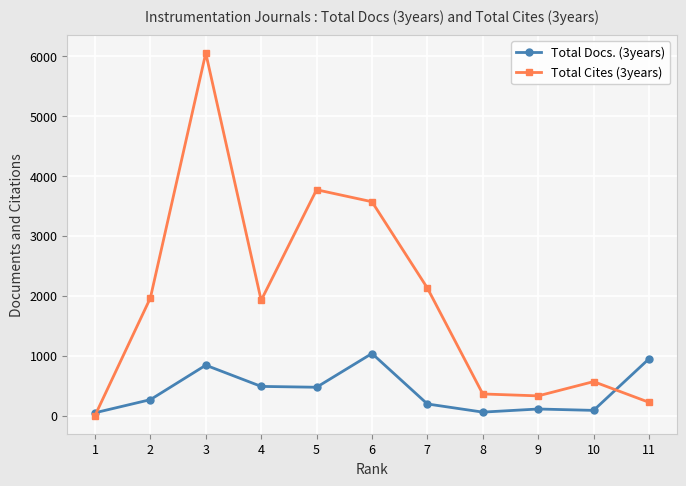

What is the difference between the maximum and minimum values in the Total Docs. (3years) series?

989